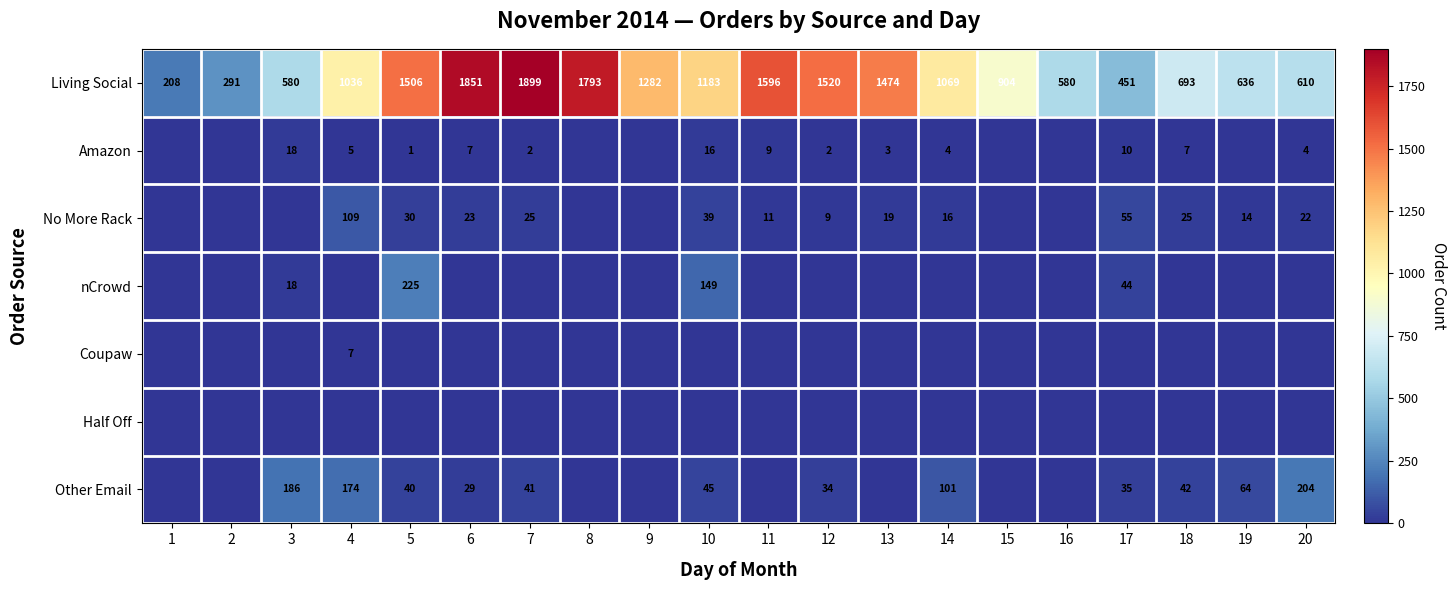

What is the difference between the highest and lowest values at 11?

1596